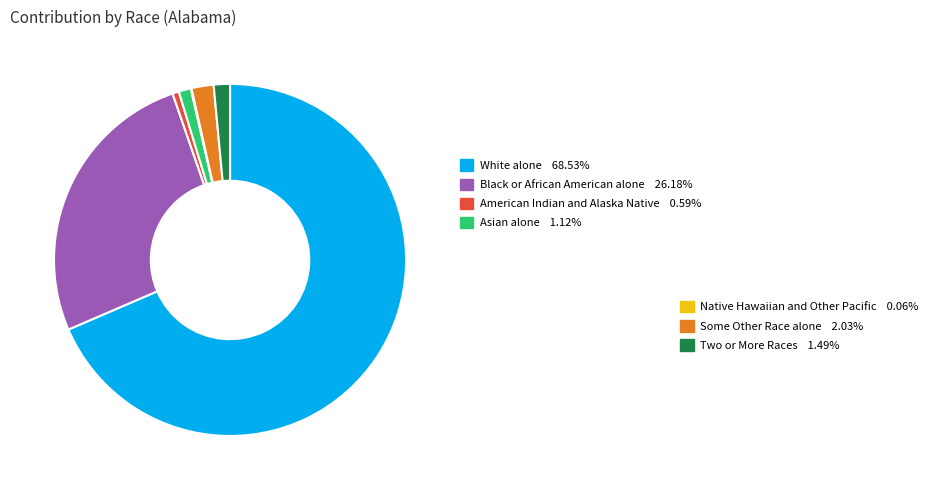

Is there a majority slice in this chart?

Yes